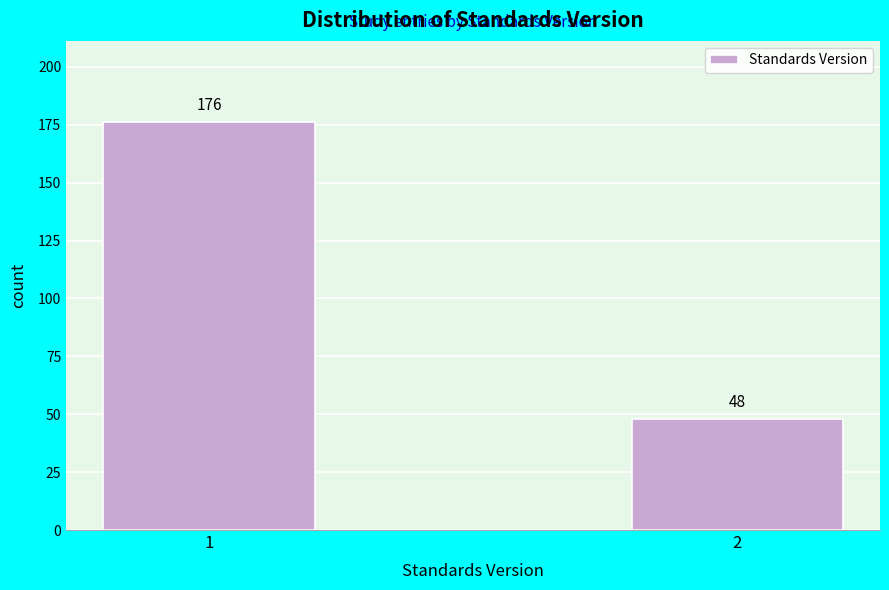

Reading left to right, extract all data points from this chart.

176	48